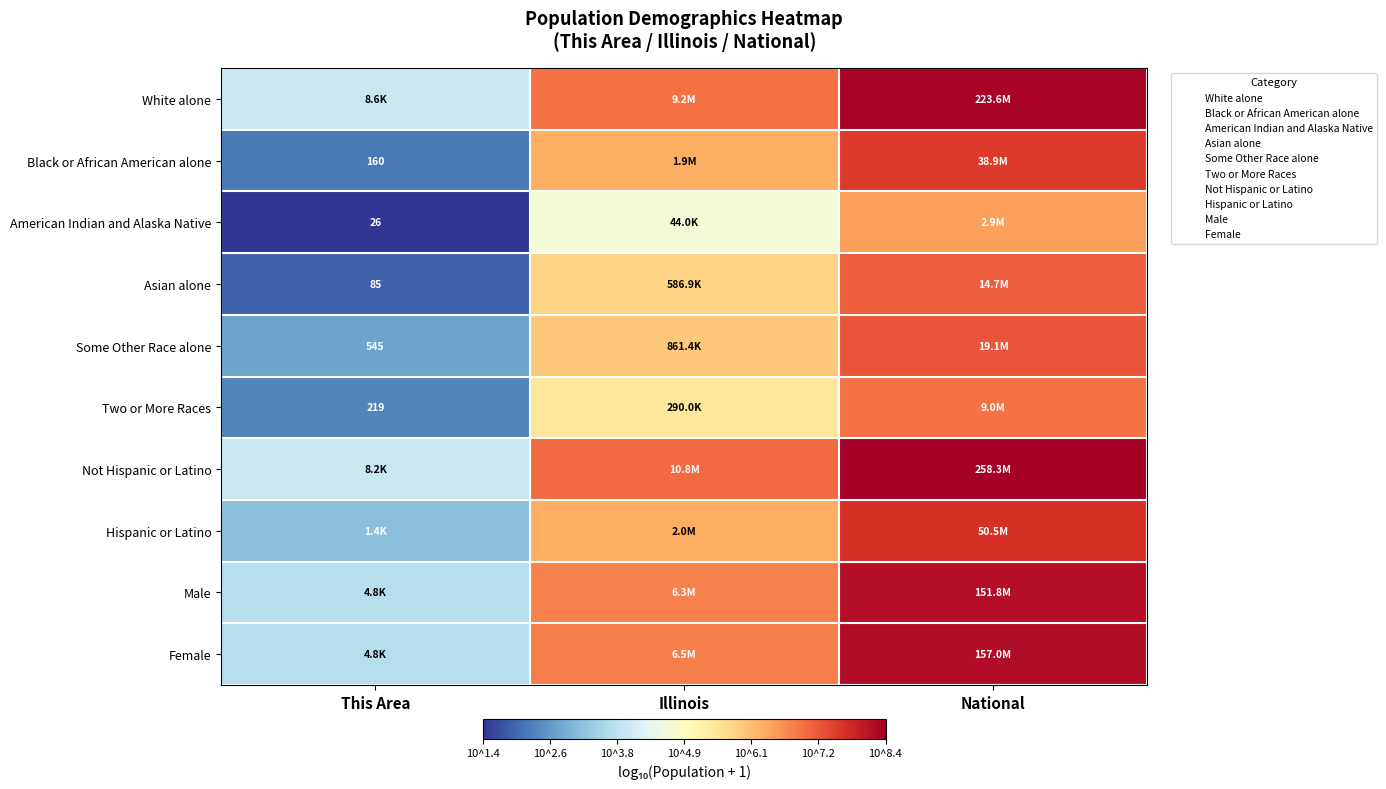

List the labels in order of Two or More Races value, largest first.

National, Illinois, This Area